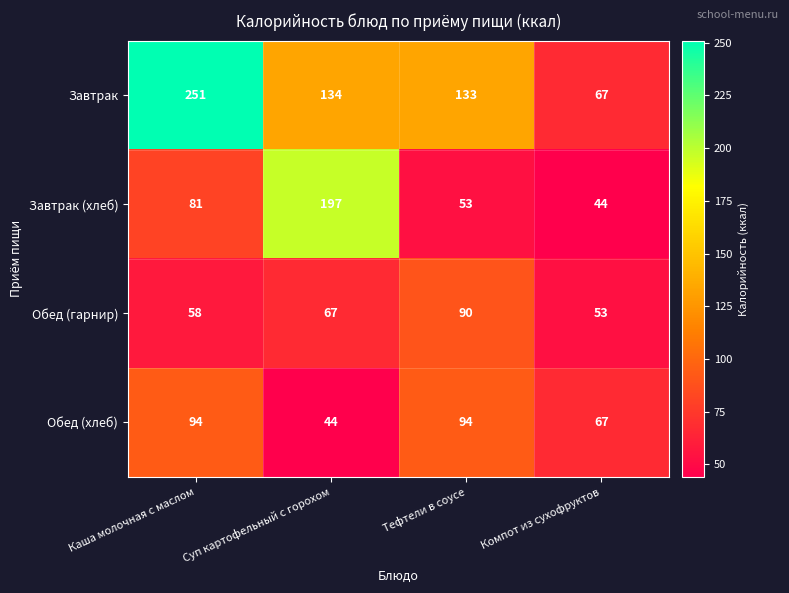

Reading left to right, list all the values displayed in this chart.

Завтрак: 251	134	133	67
Завтрак (хлеб): 81	197	53	44
Обед (гарнир): 58	67	90	53
Обед (хлеб): 94	44	94	67